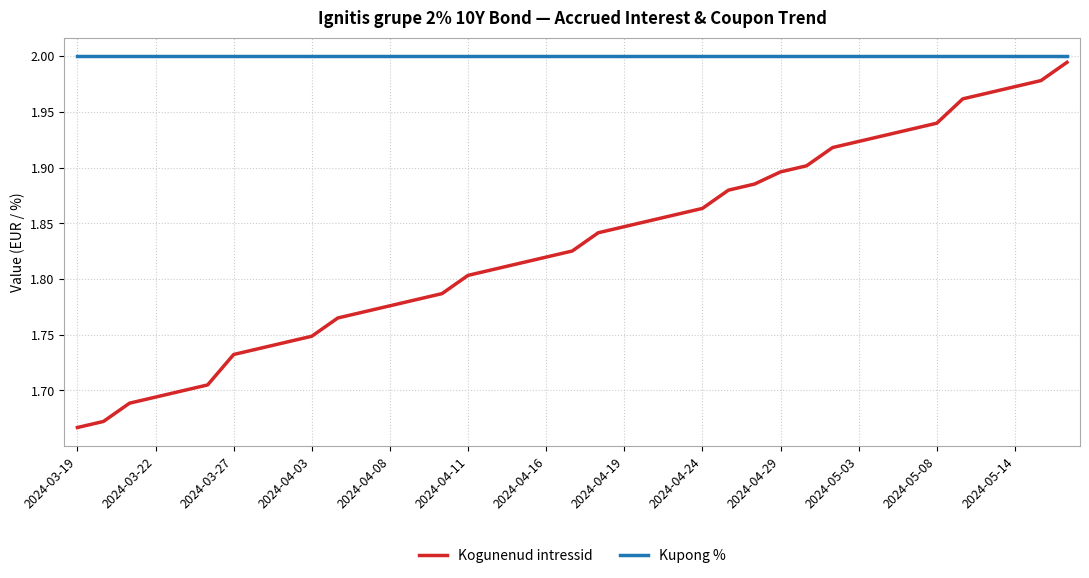

Which series has the largest total across all categories?

Kupong %